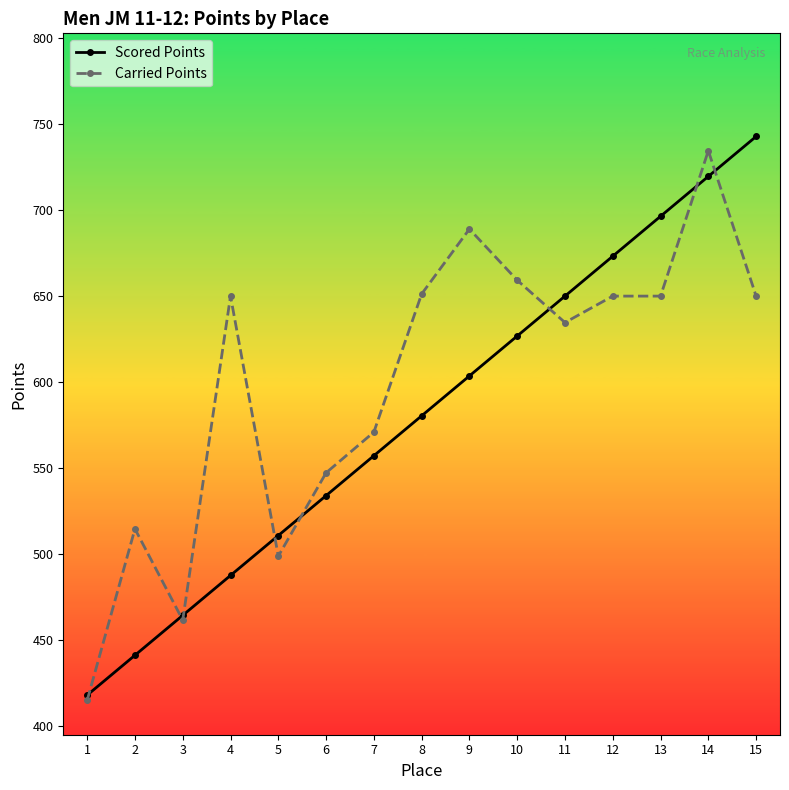

Which series has the largest total across all categories?

Carried Points